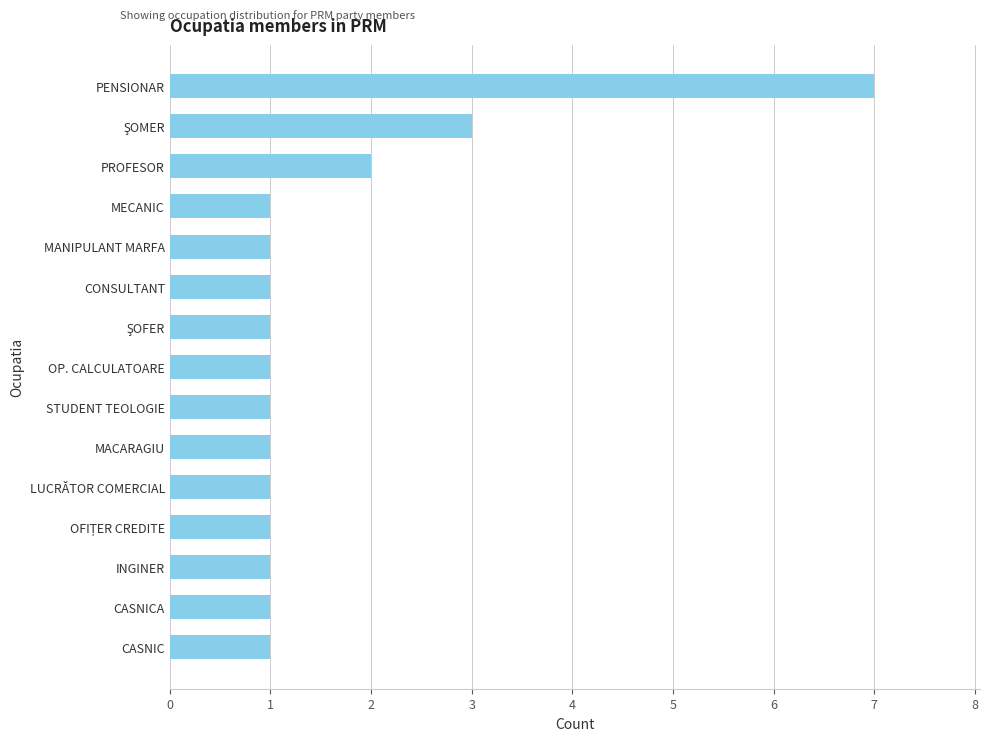

Reading bottom to top, extract all data points from this chart.

1	1	1	1	1	1	1	1	1	1	1	1	2	3	7